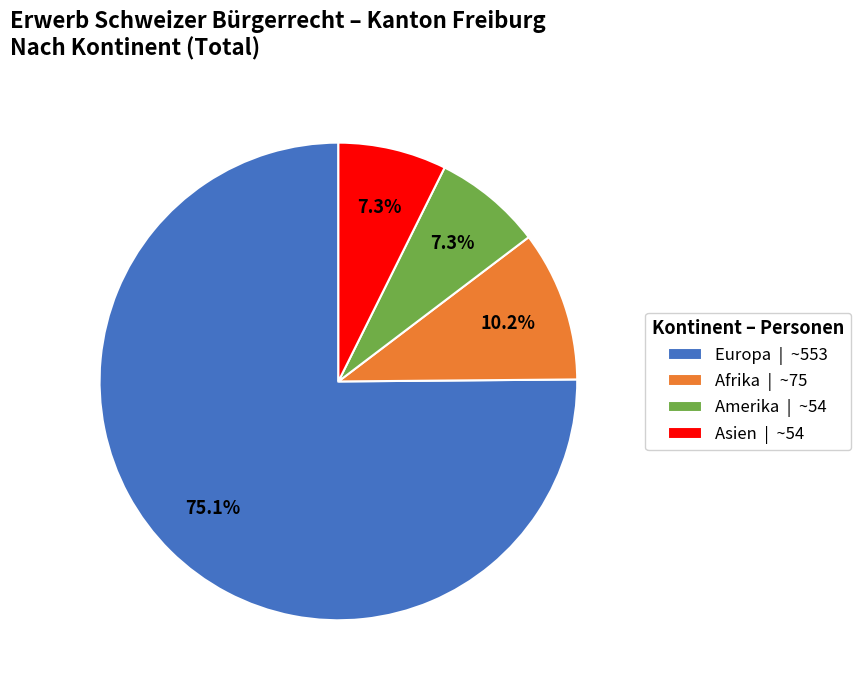

To the nearest percent, what is the average slice percentage?

25%